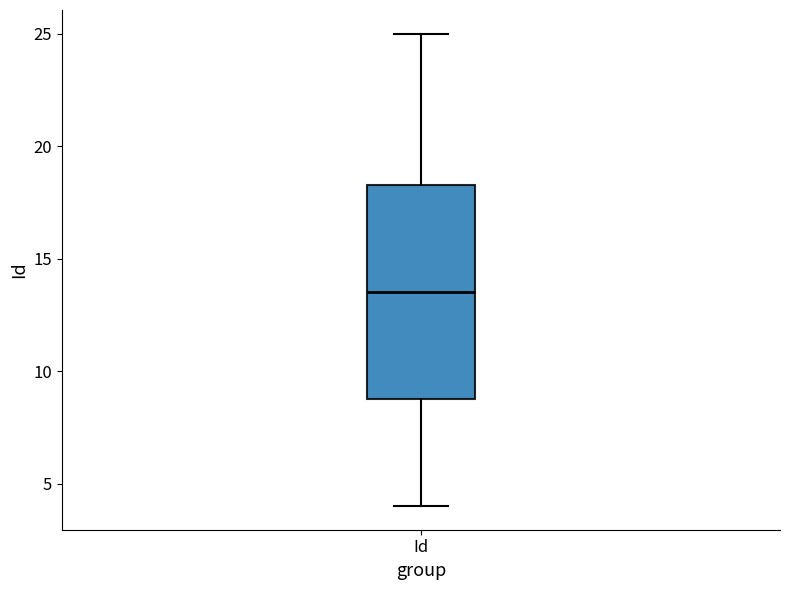

Read this box plot against the y-axis: the position of the median line, the range covered by the box, and the ends of both whiskers. The values are not printed on the chart, so give them approximately, as read against the axis.

median 13.5, box 9.0 to 18.5, whiskers 4.0 to 25.0